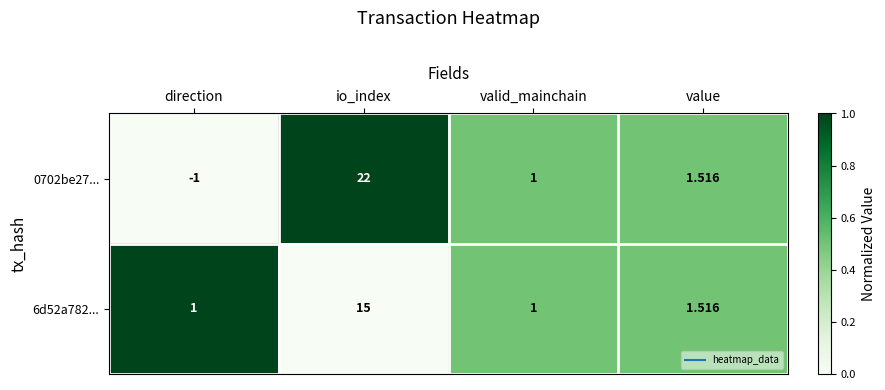

At io_index, list the series in order from largest to smallest.

0702be27..., 6d52a782...